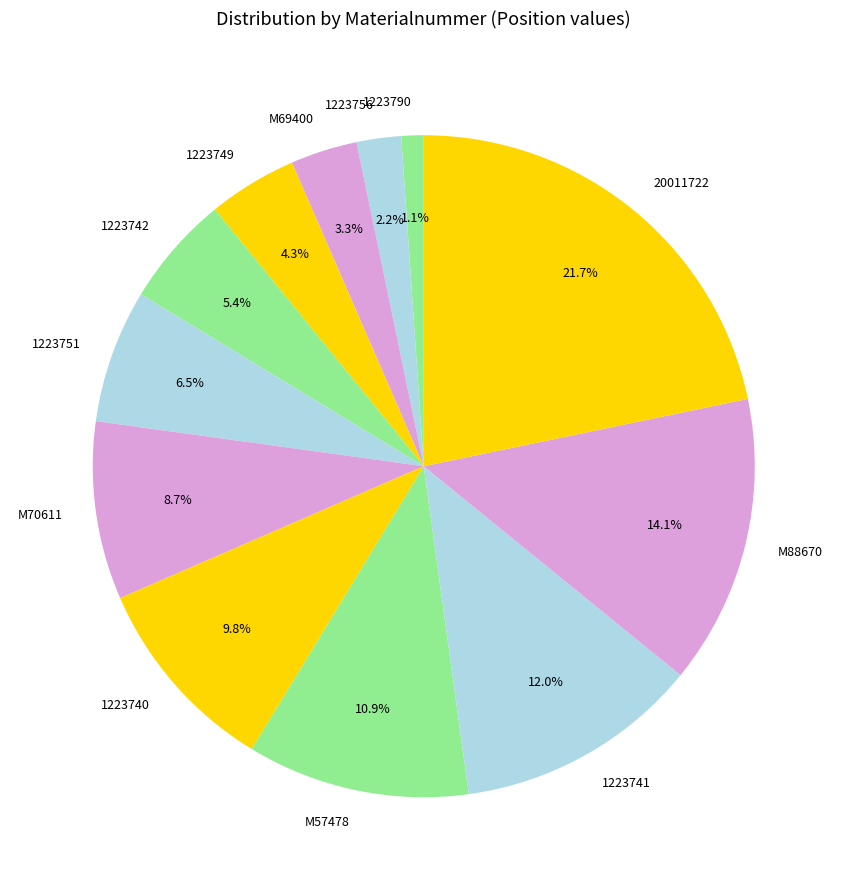

Rank the categories by value from lowest to highest.

1223790, 1223756, M69400, 1223749, 1223742, 1223751, M70611, 1223740, M57478, 1223741, M88670, 20011722